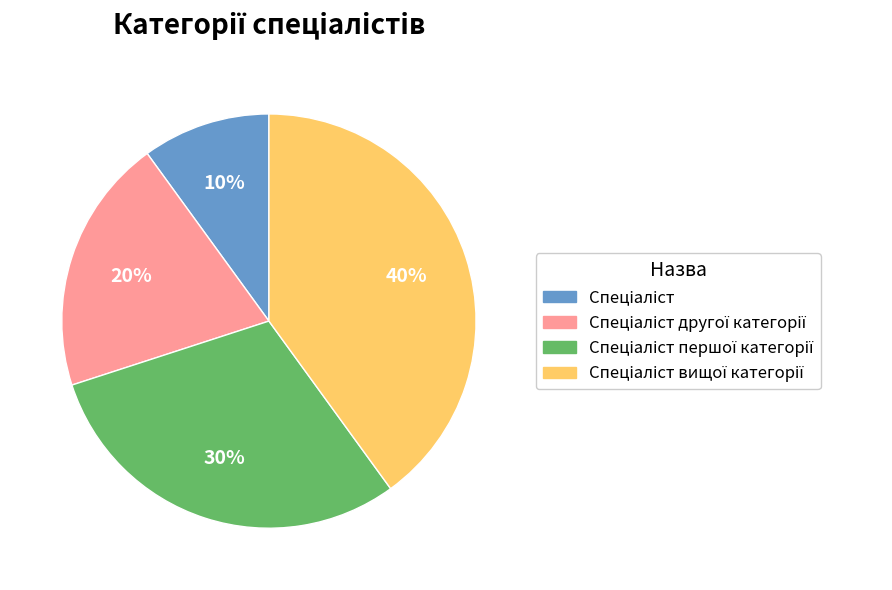

Is there any slice that represents more than half of the pie?

No